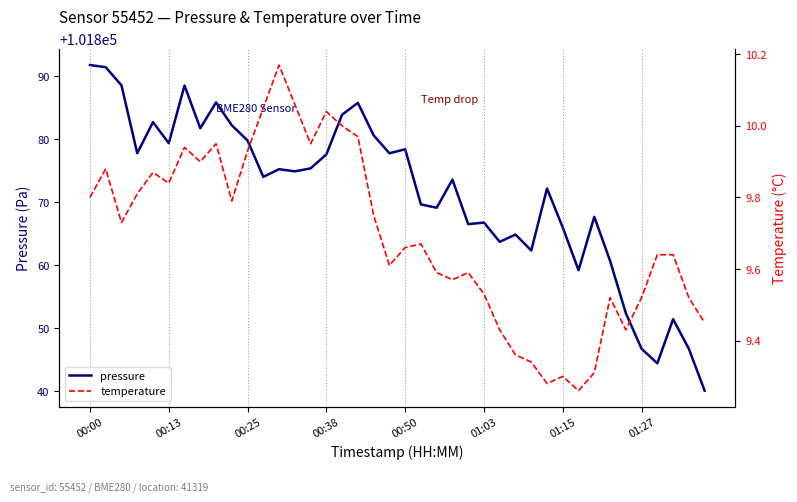

List the series in order of their overall mean, lowest first.

temperature, pressure